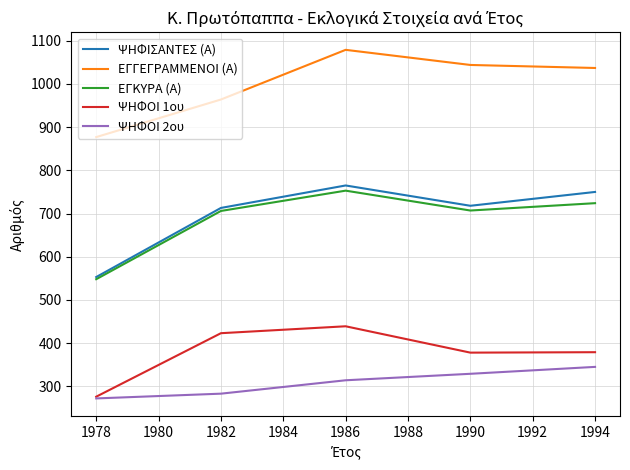

The ΕΓΓΕΓΡΑΜΜΕΝΟΙ (Α) series shows 335 at 1978. True or false?

False